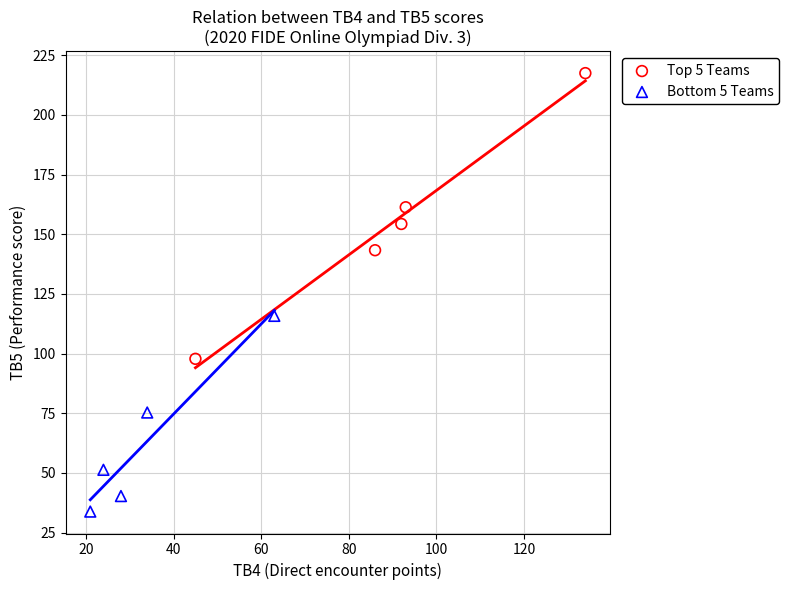

What are all the series names shown in the legend?

Top 5 Teams, Bottom 5 Teams